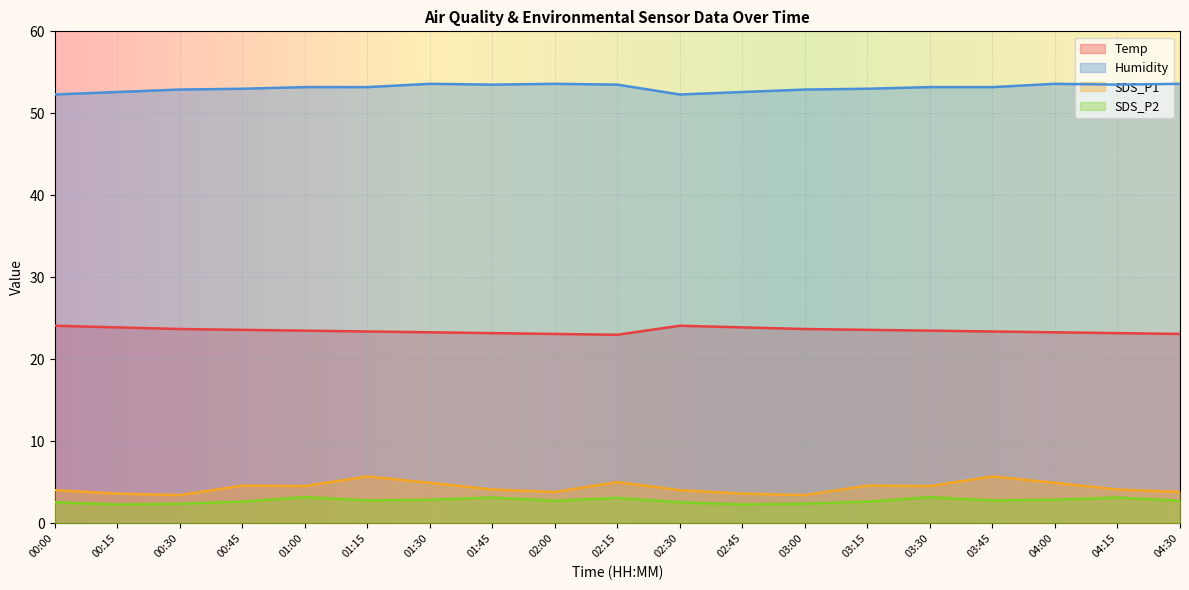

At which category does Humidity reach its first local valley?

01:45